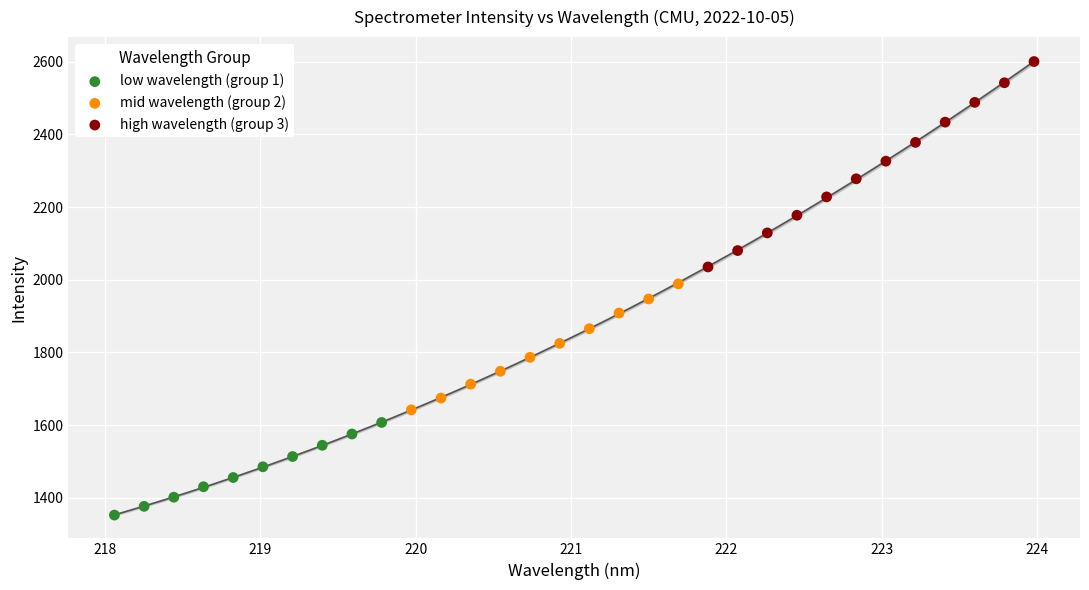

Which series contains the highest Y value?

high wavelength (group 3)